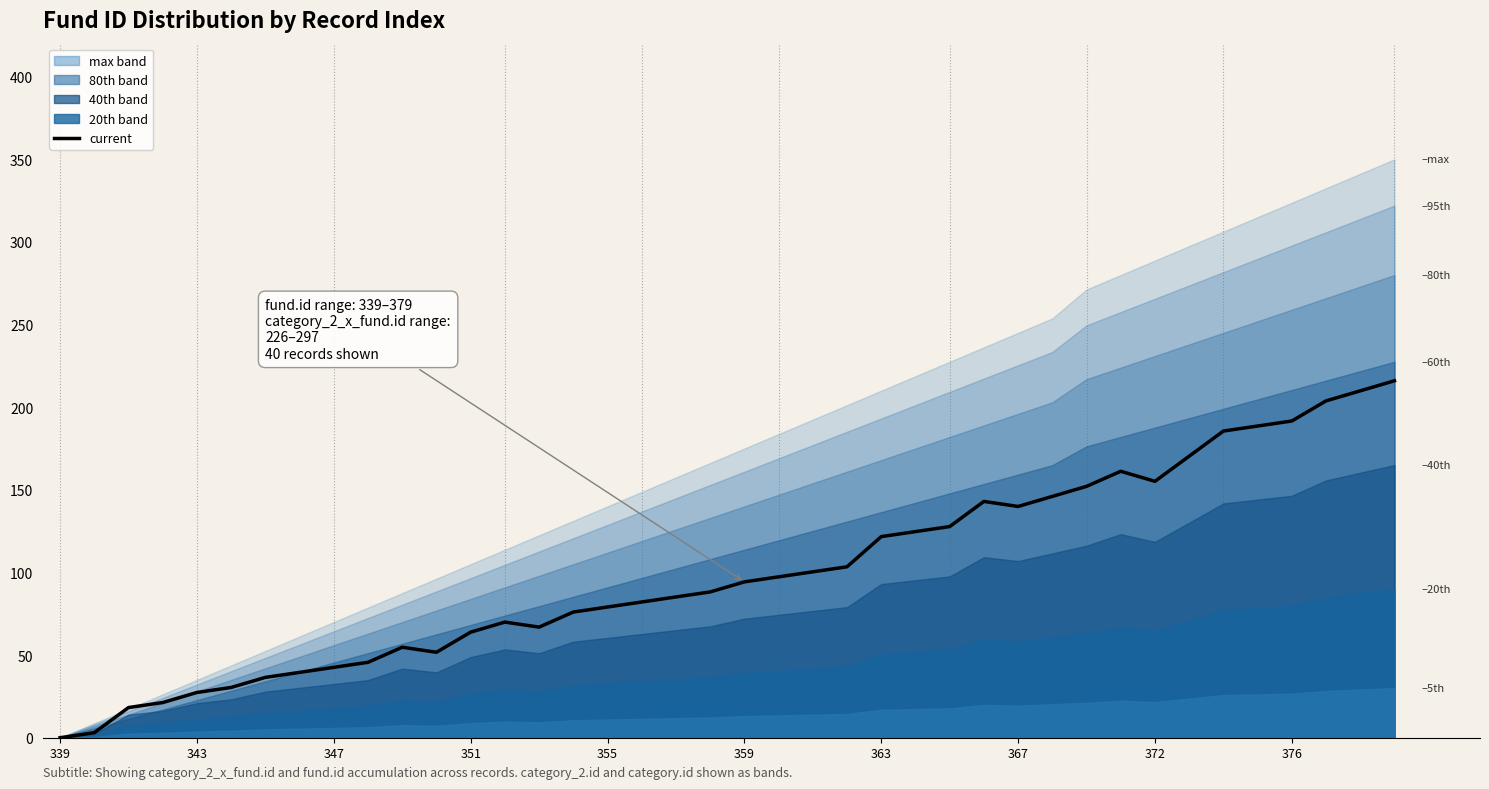

What is the sum of the values at 22 and 36?

292.1